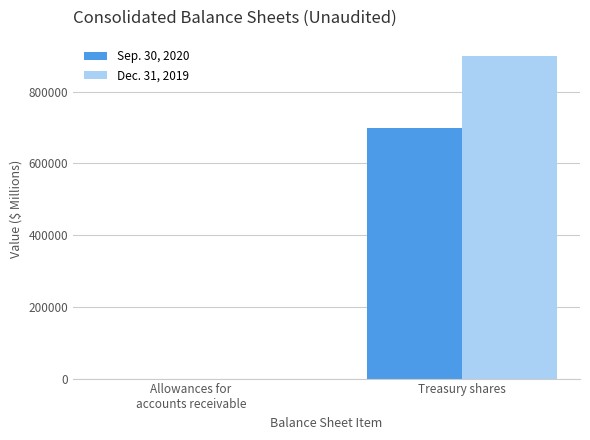

What are all the series names shown in the legend?

Sep. 30, 2020, Dec. 31, 2019